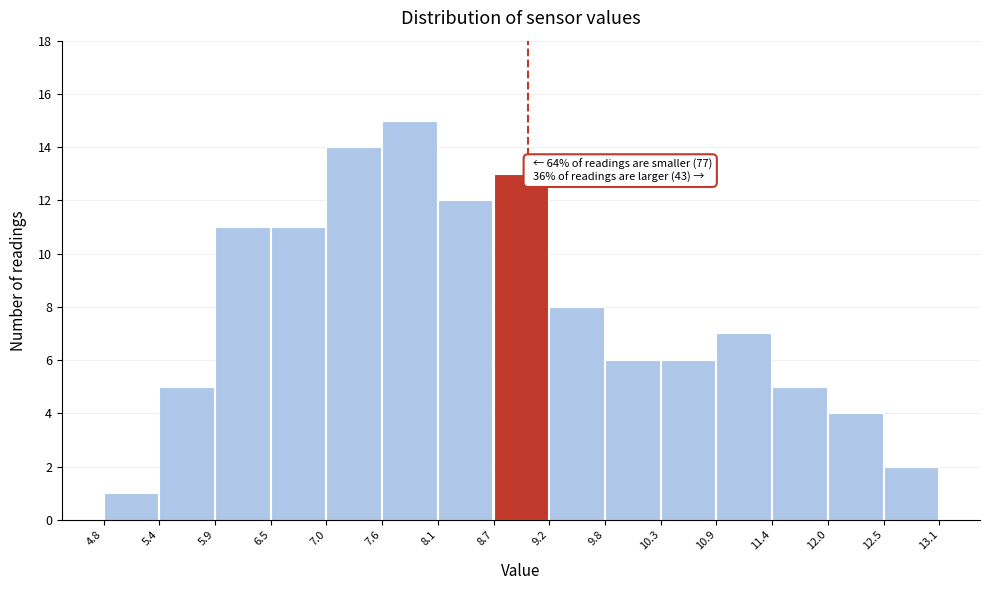

Over which range of the x-axis is the bar tallest?

7.6 to 8.1